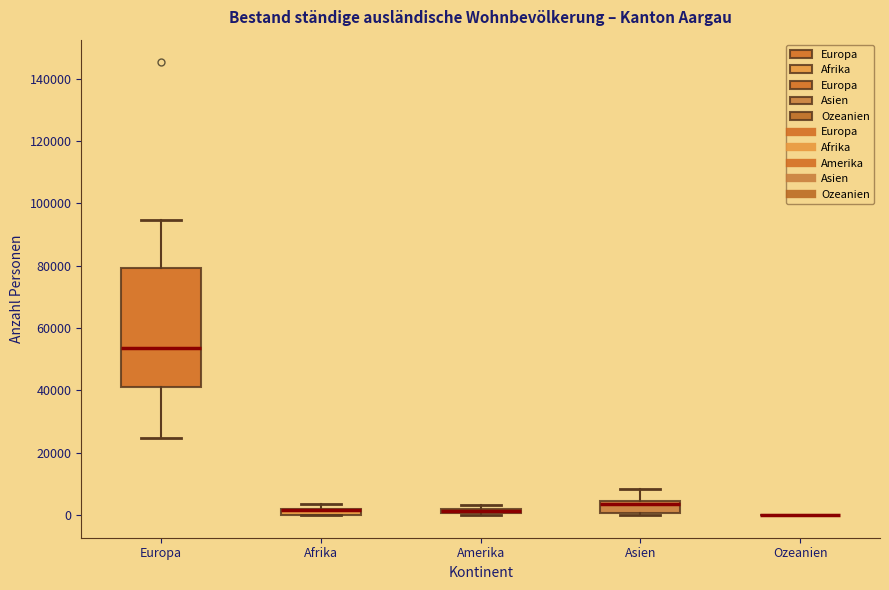

Comparing the boxes themselves (not the whiskers), which one is the tallest?

Europa